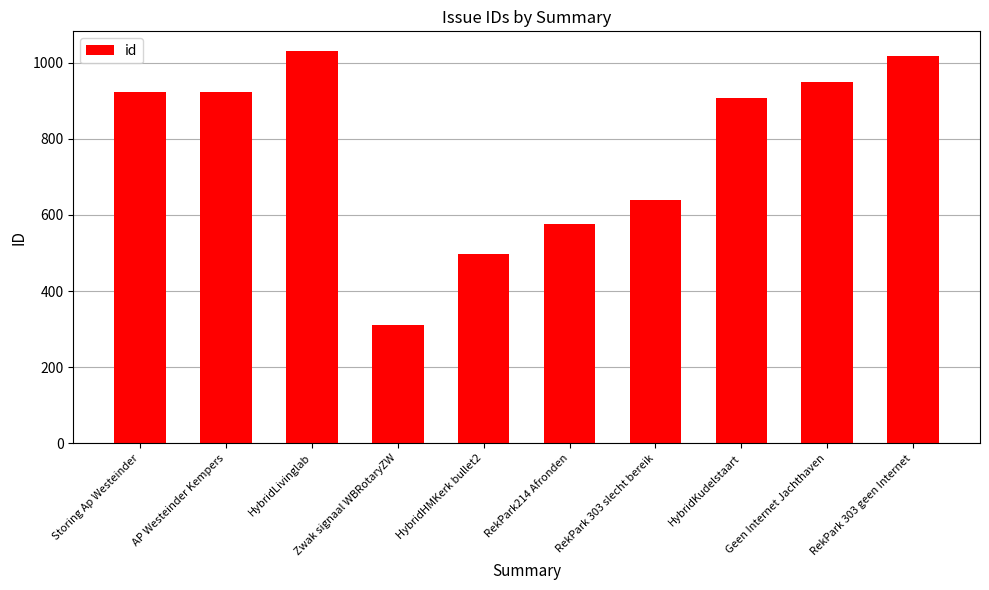

The chart shows a value of 453 at RekPark 303 geen Internet. True or false?

False